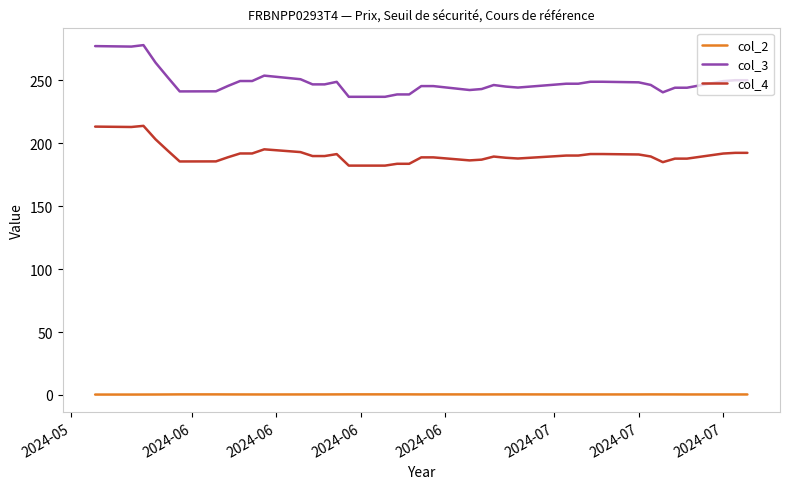

Which series has the largest range (max minus min)?

col_3